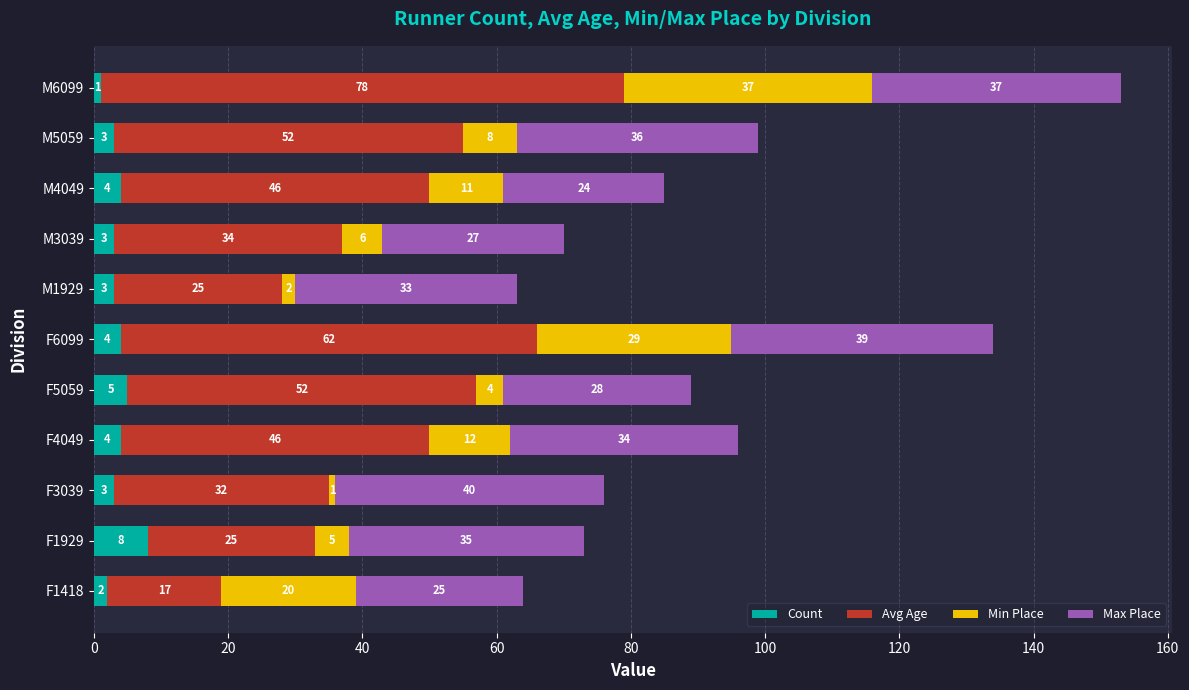

Count the Count values in the range 3 to 4.

7